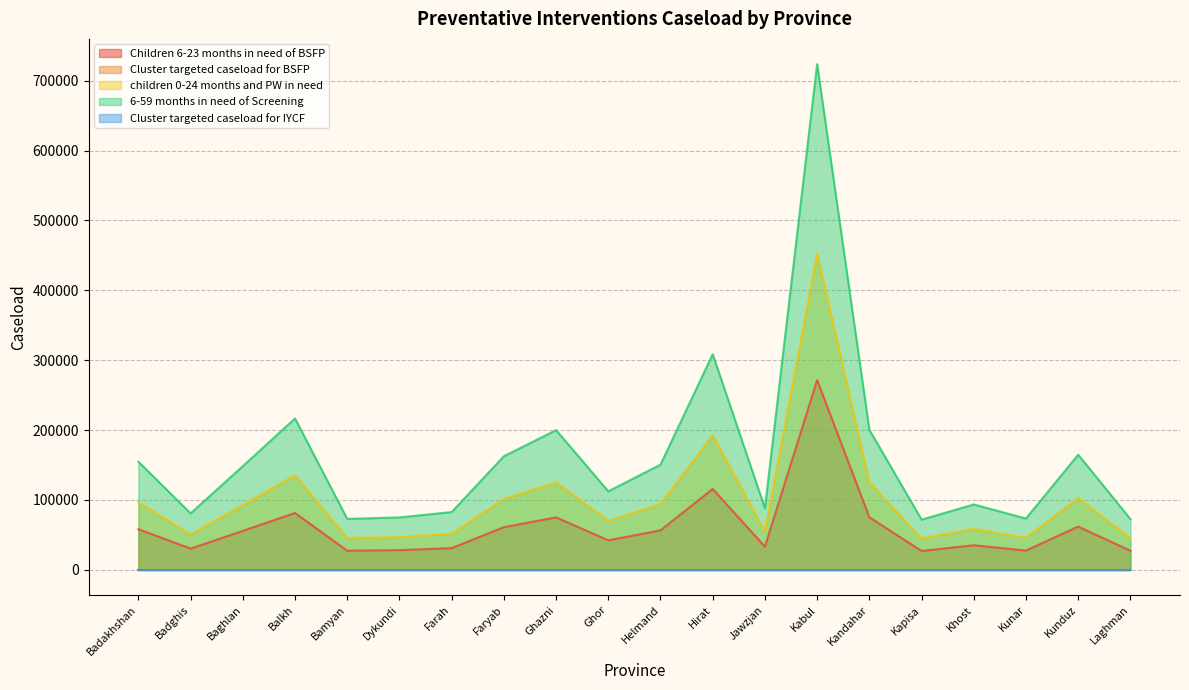

How many interior local peaks does the Children 6-23 months in need of BSFP series have?

6